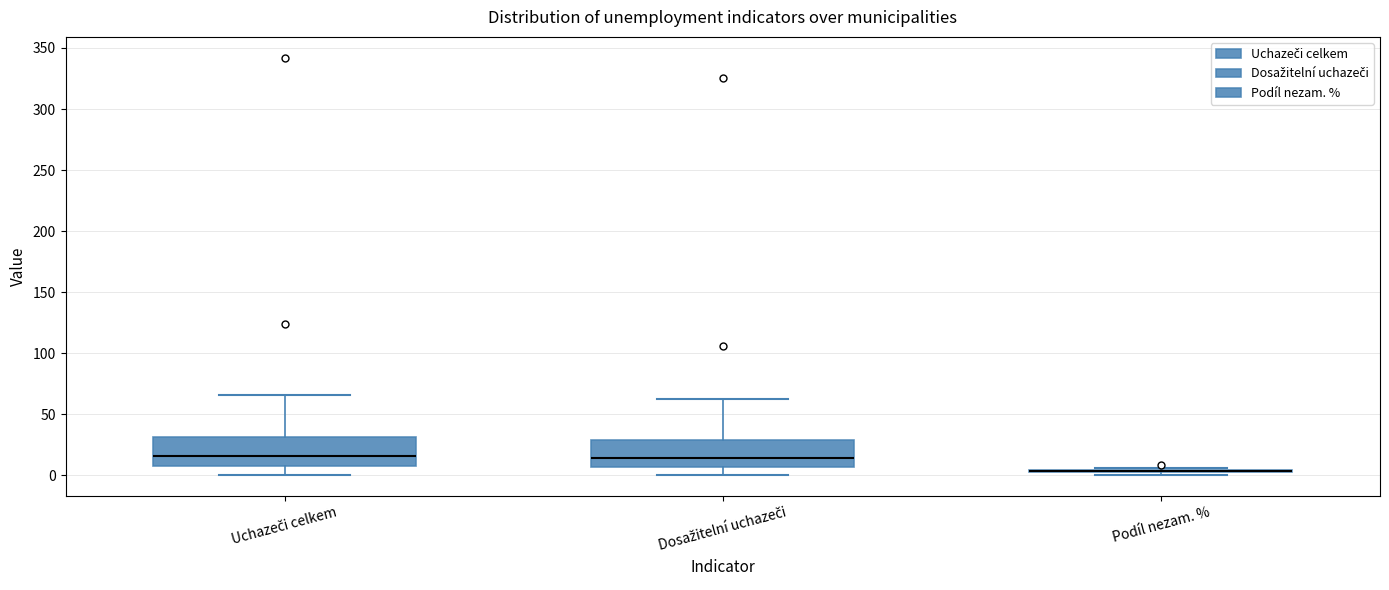

Reading left to right, read every box against the y-axis: the position of its median line, the range the box covers, and the ends of its whiskers. The values are not printed on the chart, so give them approximately, as read against the axis.

Uchazeči celkem: median 15, box 10 to 30, whiskers 0 to 65
Dosažitelní uchazeči: median 15, box 5 to 30, whiskers 0 to 60
Podíl nezam. %: box collapsed to a line at 5, whiskers 0 to 5